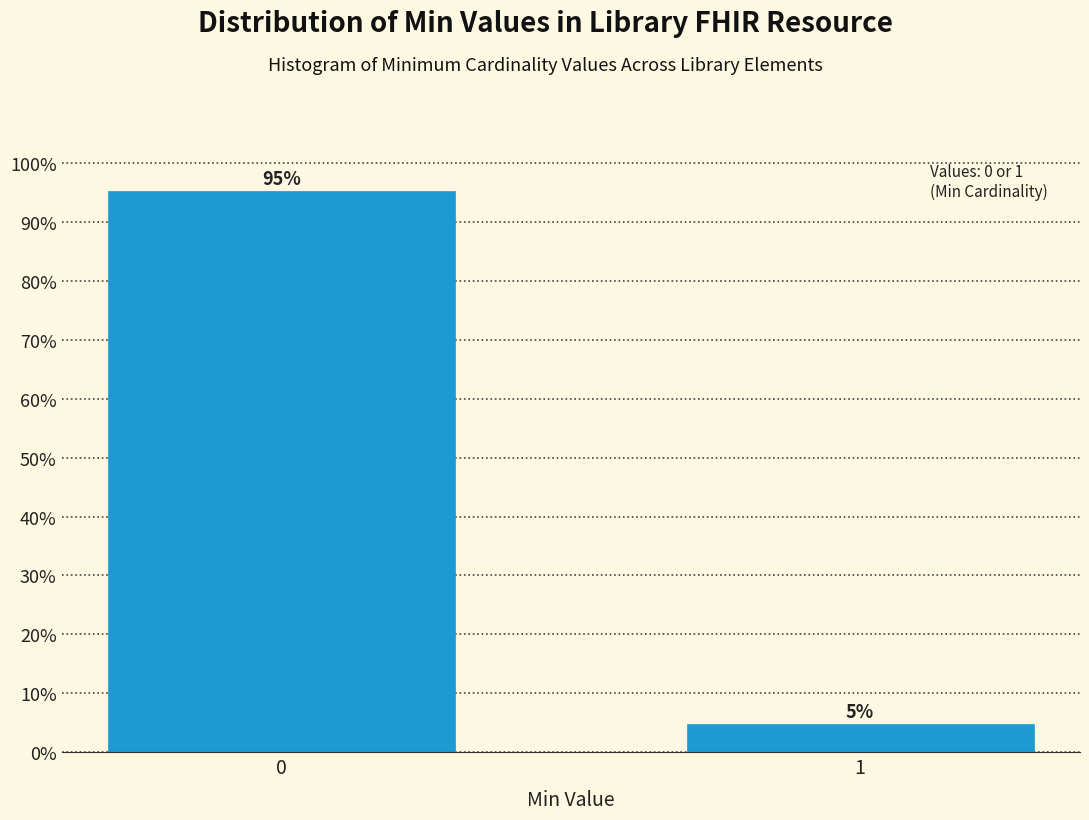

What is the sum of the values at 1 and 0?

100.0